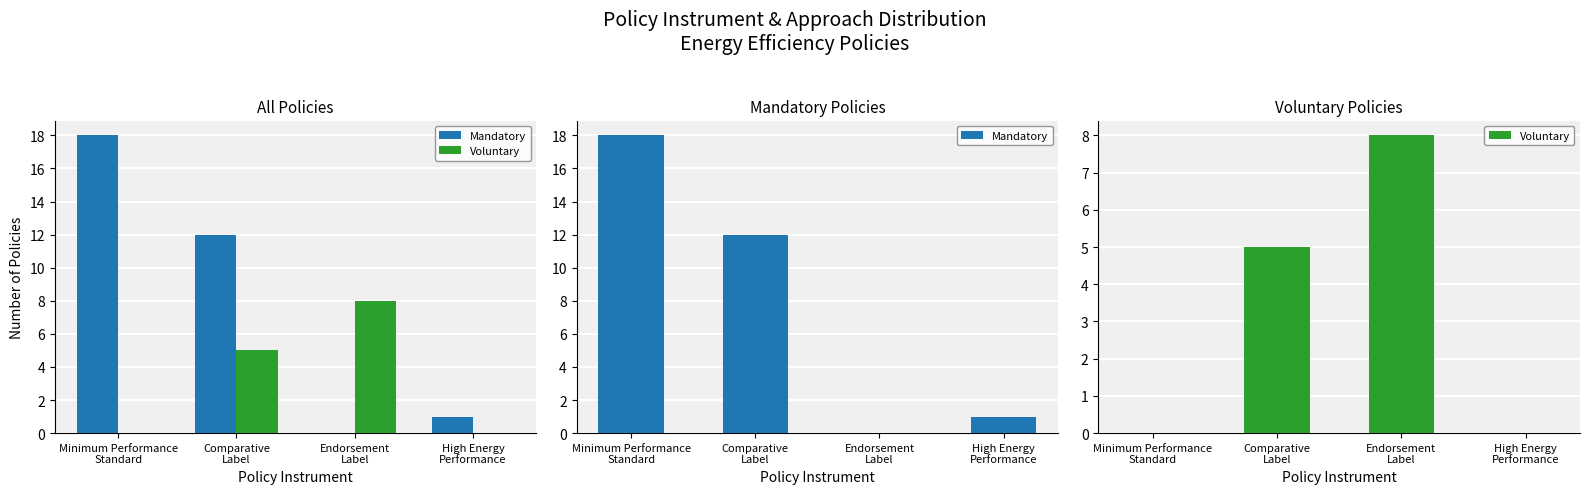

What position from the left is Minimum Performance
Standard?

1